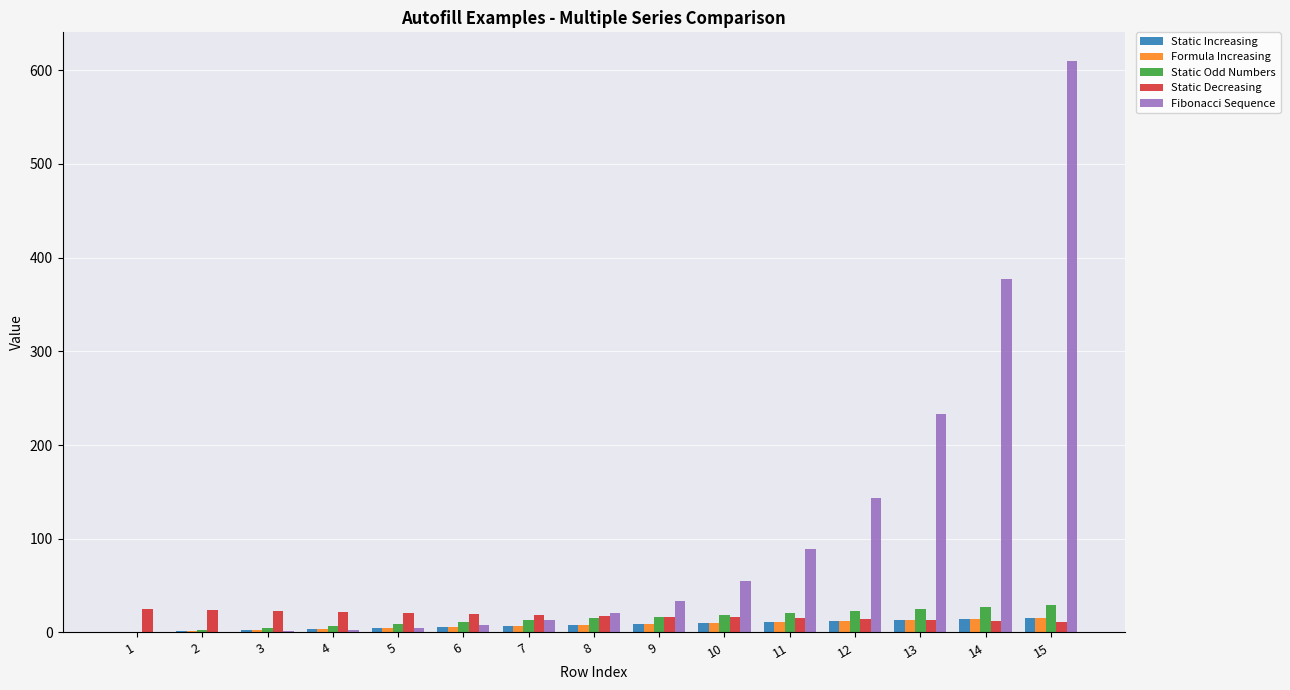

What is the highest value of the Static Odd Numbers series?

29